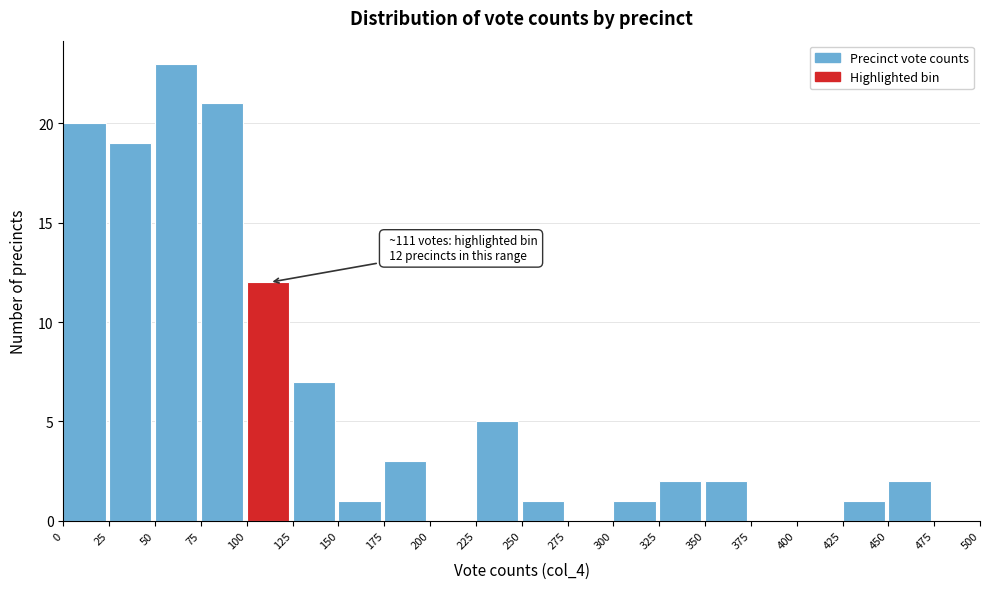

Over which range of the x-axis is the bar tallest?

50 to 75